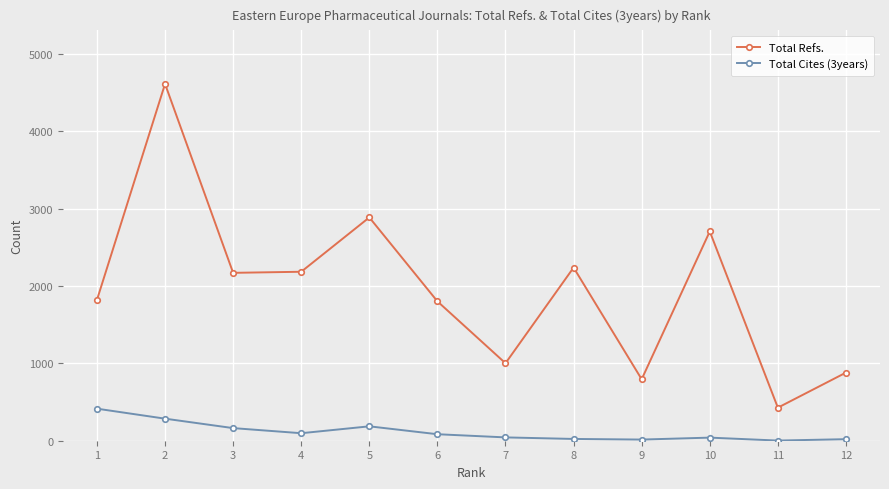

Which series has the largest total across all categories?

Total Refs.